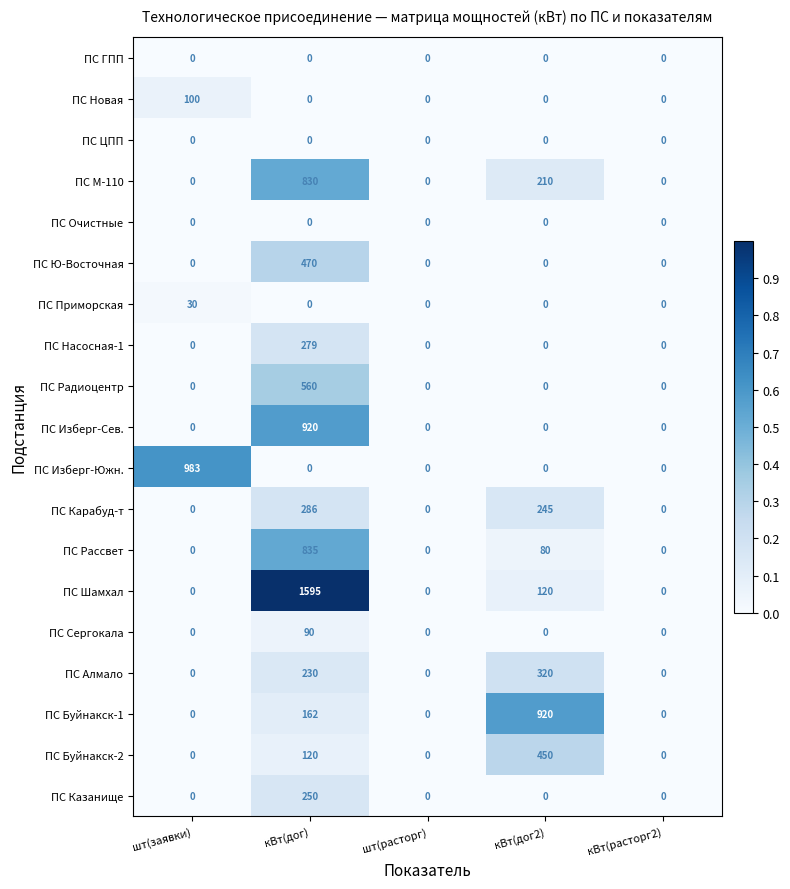

Count the ПС Буйнакск-2 values in the range 0 to 120.

4